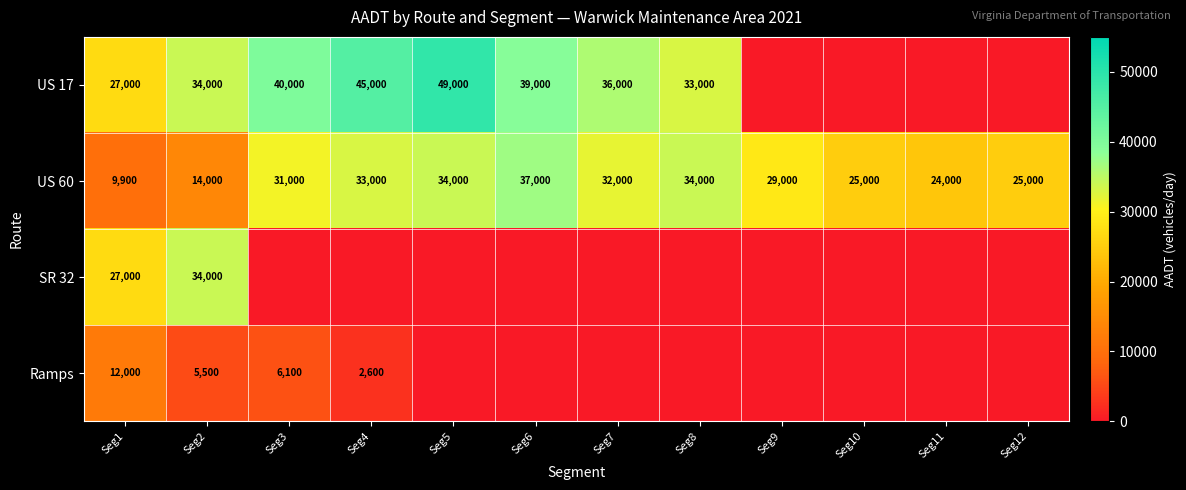

What is the total value across all series at Seg1?

75900